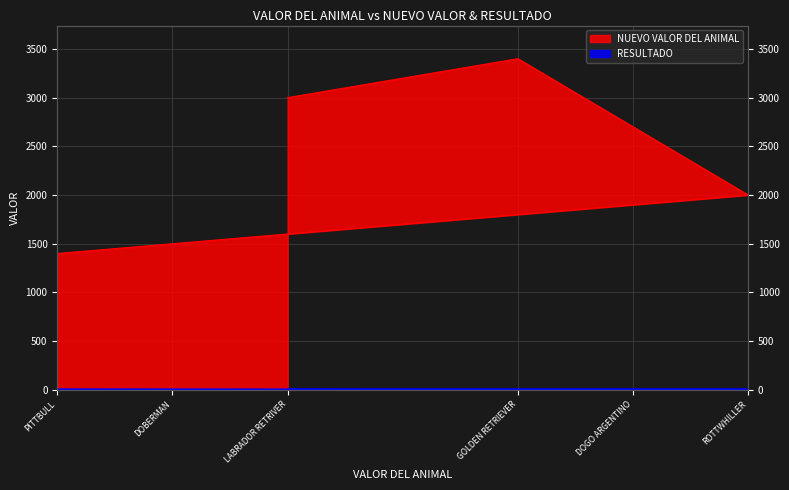

True or false: RESULTADO has more than 0 points higher than both neighbors.

False